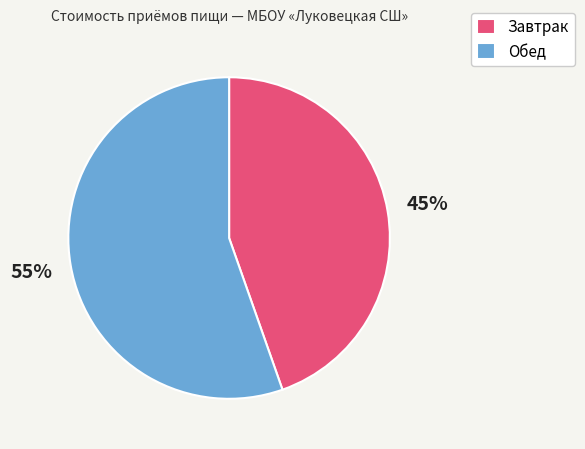

Is it true that Завтрак is 36% of the pie?

False